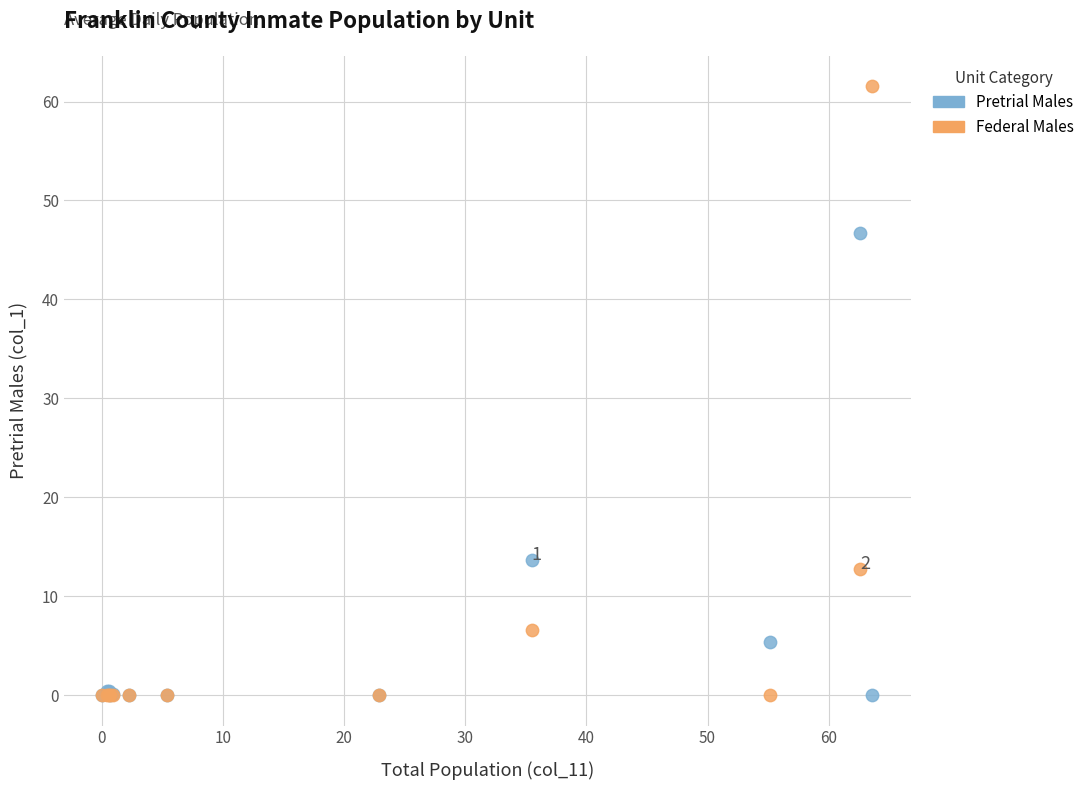

What are all the series names shown in the legend?

Pretrial Males, Federal Males